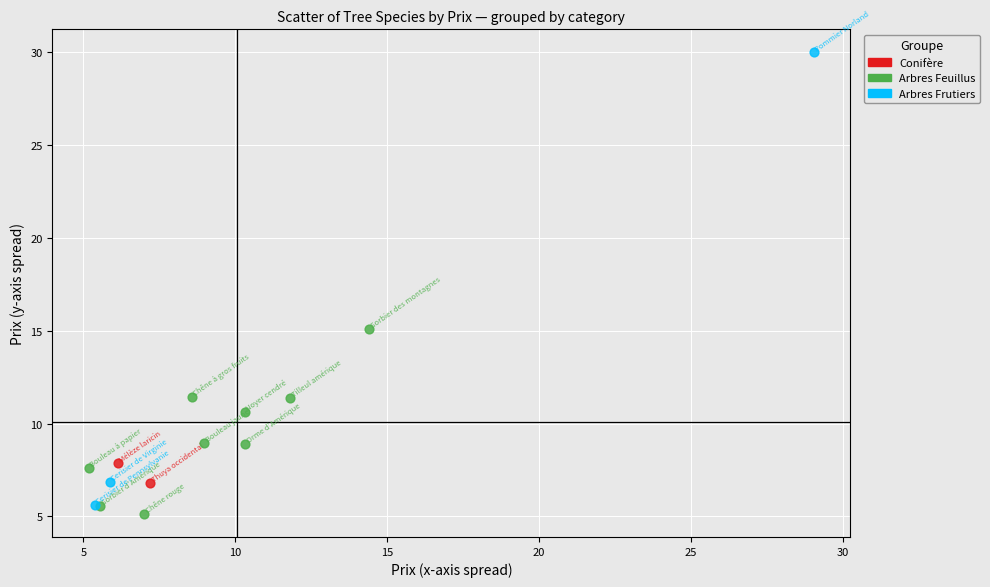

What are all the series names shown in the legend?

Conifère, Arbres Feuillus, Arbres Frutiers